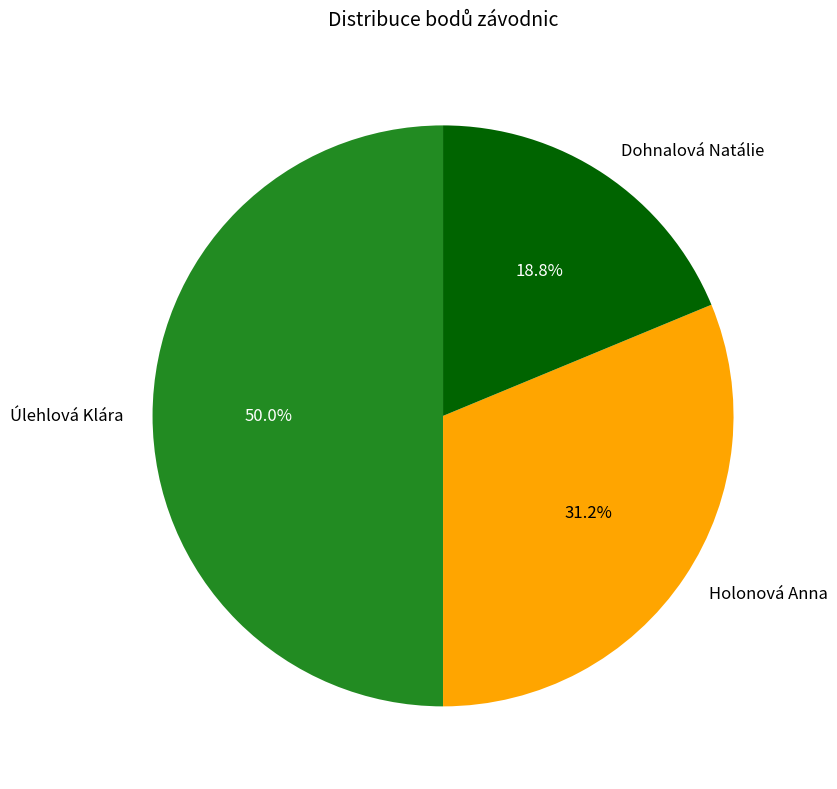

What is the ratio of the value at Úlehlová Klára to the value at Dohnalová Natálie?

2.7